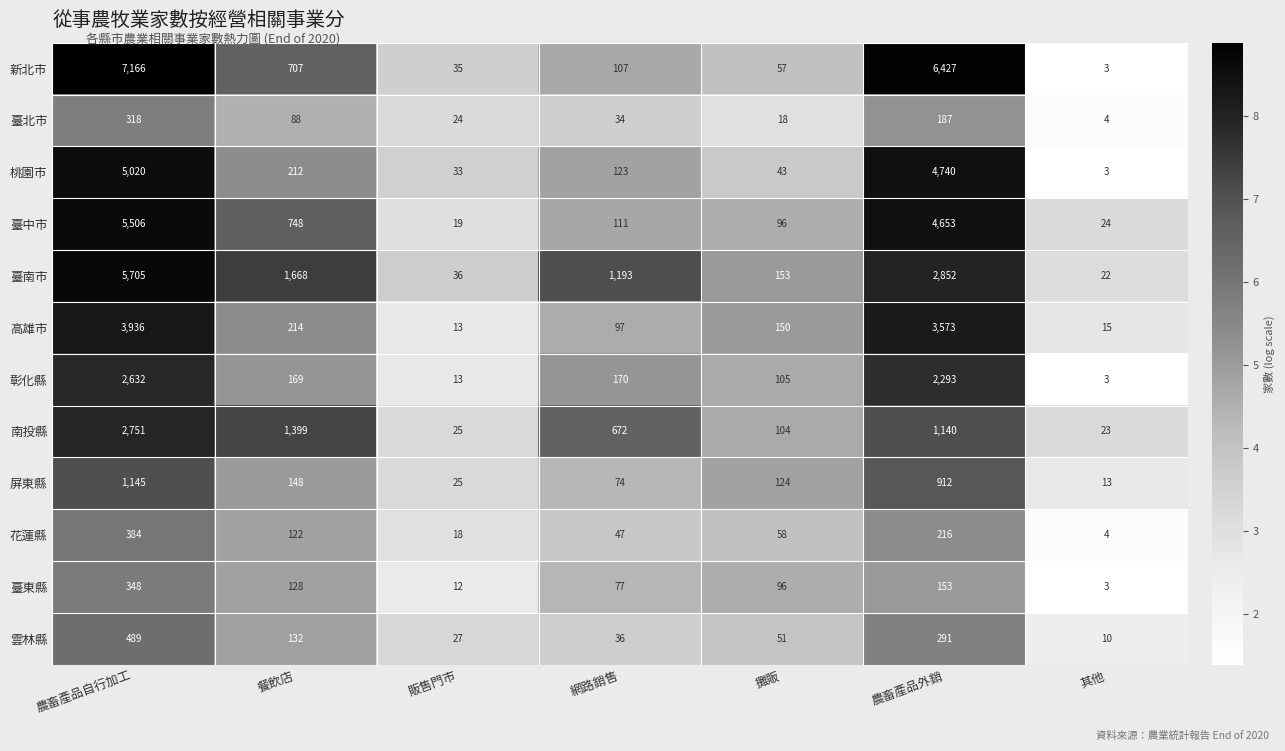

Where is 南投縣 nearest to the value 1387?

餐飲店